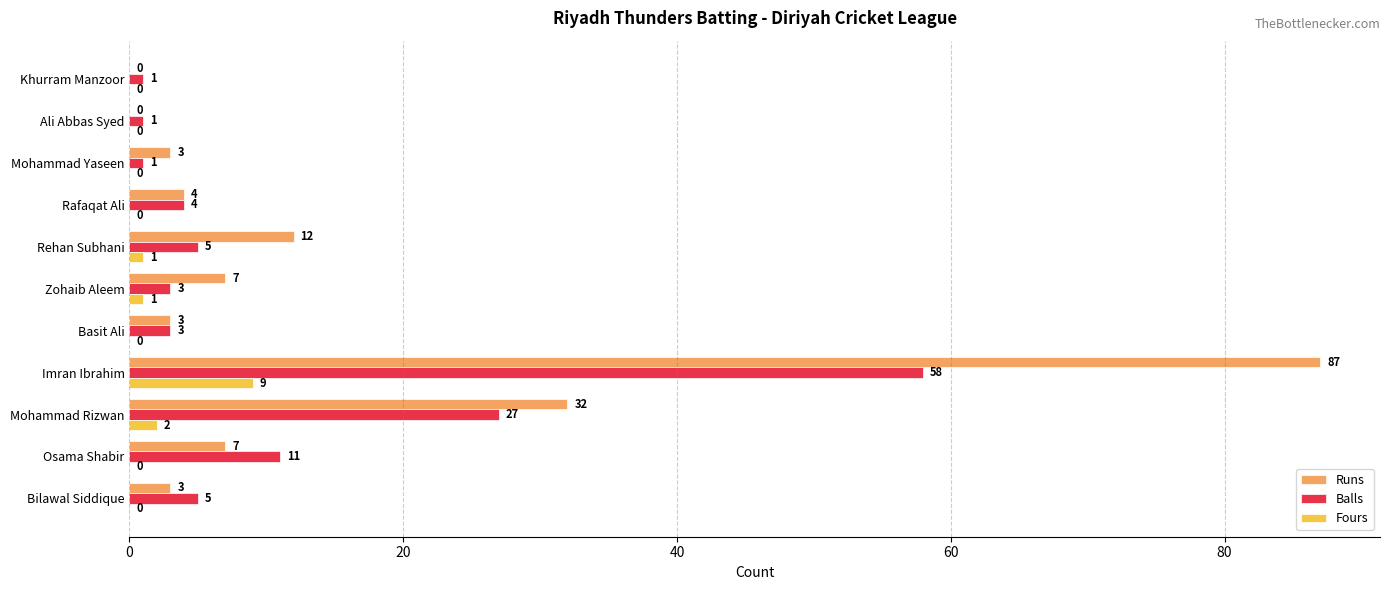

What is the sum of all Balls values?

119